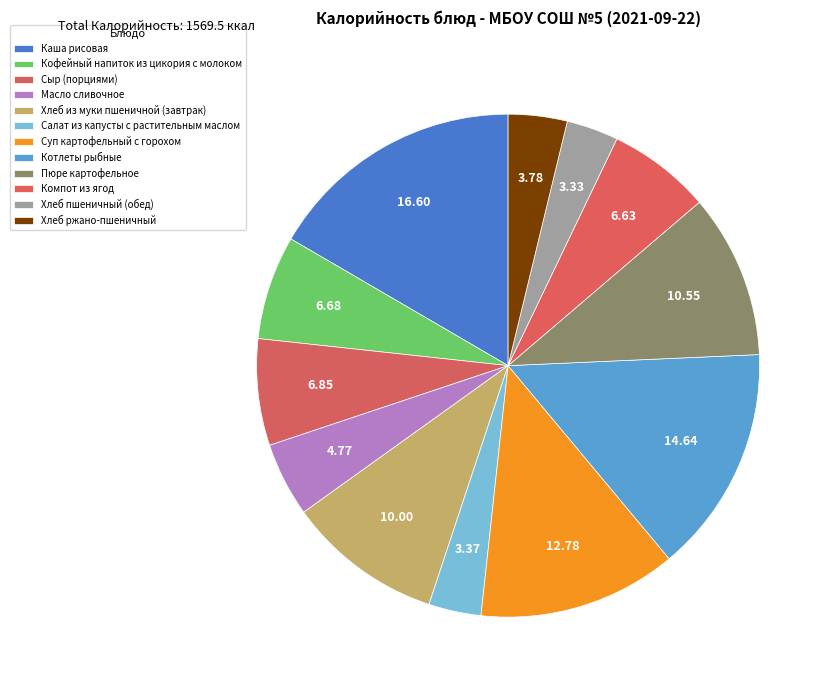

Does Каша рисовая account for over 50% of the chart?

No